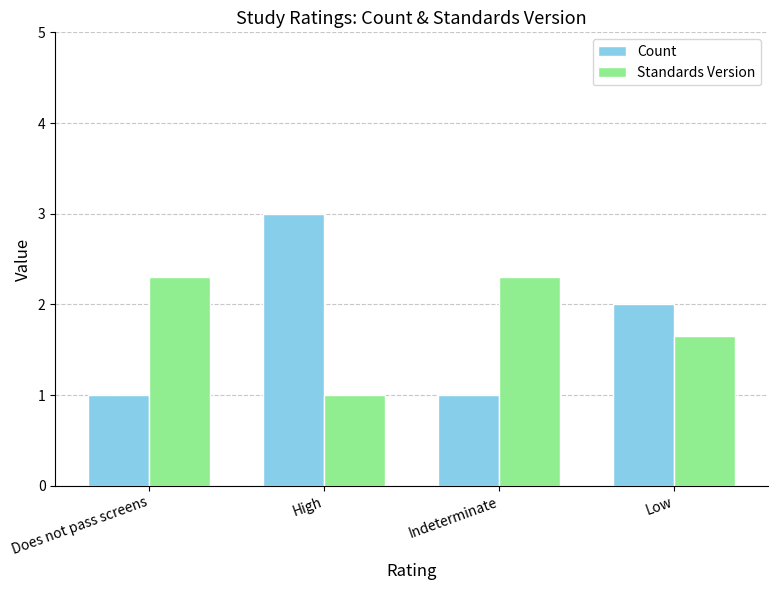

List the series in order of their overall mean, lowest first.

Count, Standards Version